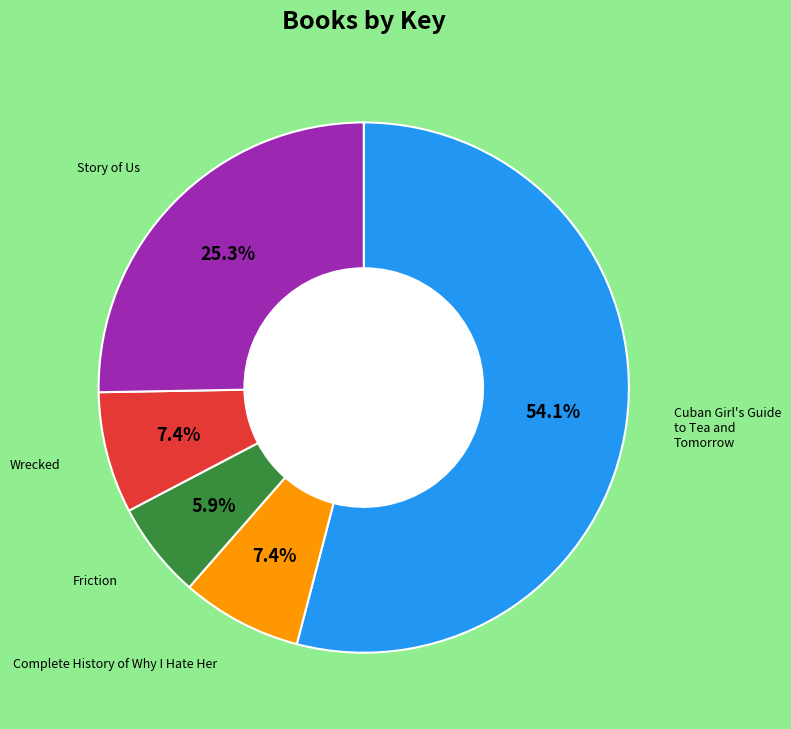

What portion of the pie excludes Friction?

94.1%